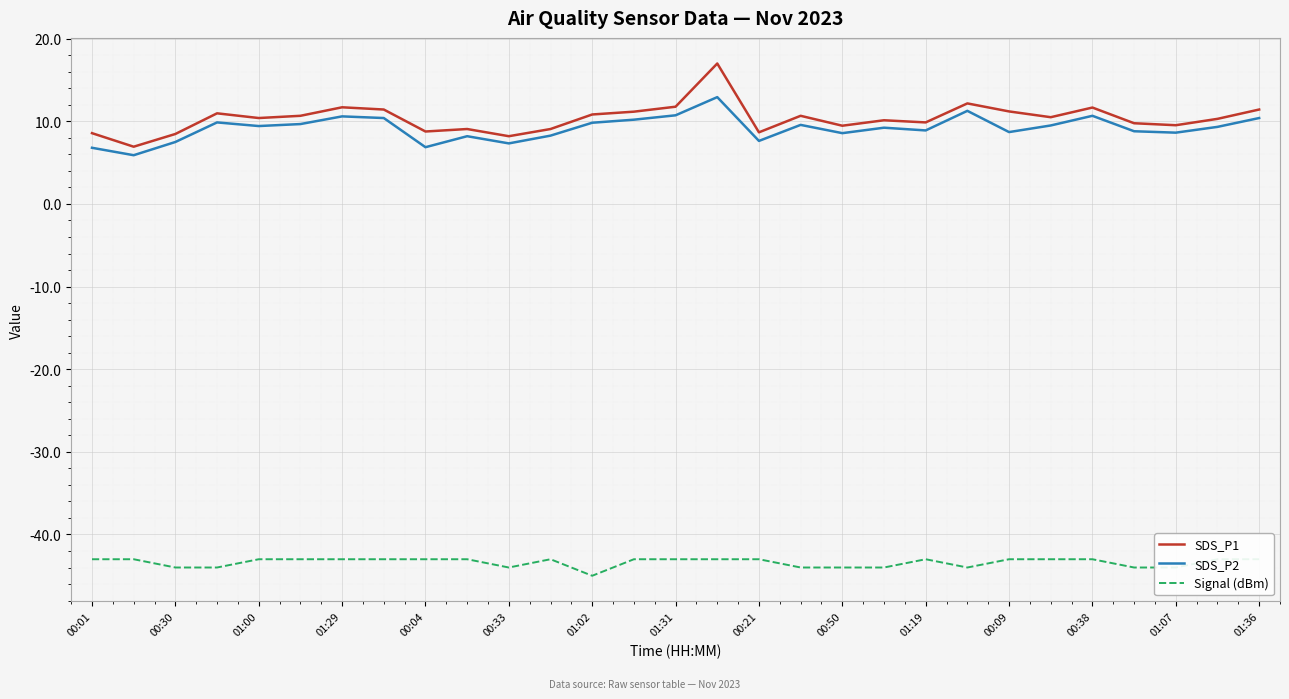

The SDS_P2 series shows 6.1 at 01:36. True or false?

False